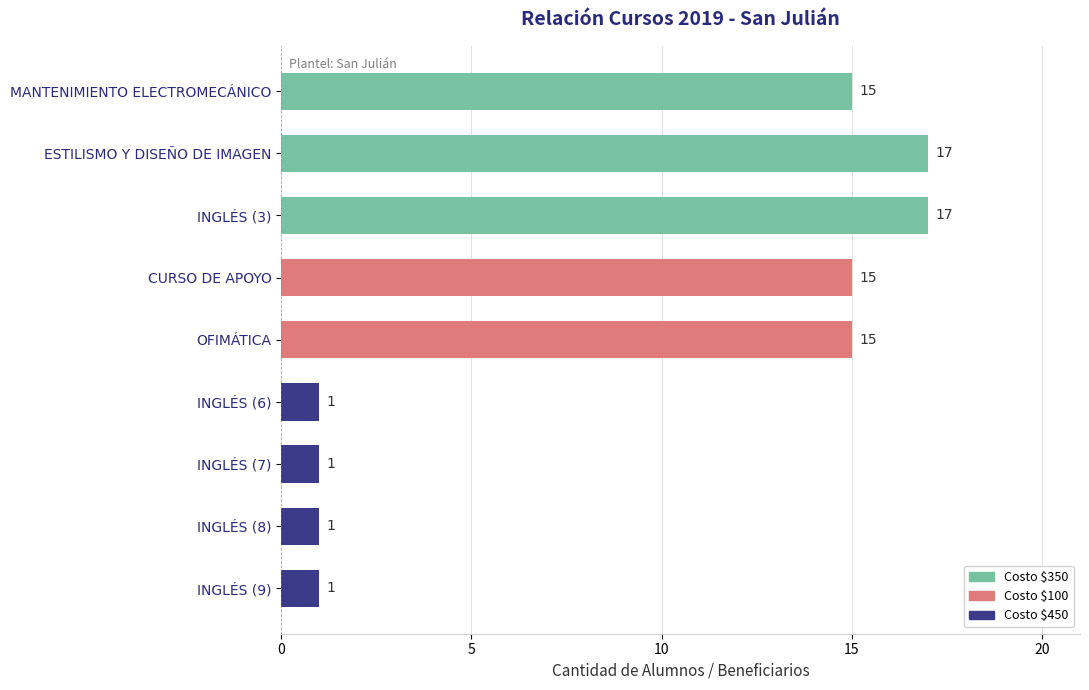

What is the sum of the values at INGLÉS (6) and MANTENIMIENTO ELECTROMECÁNICO?

16